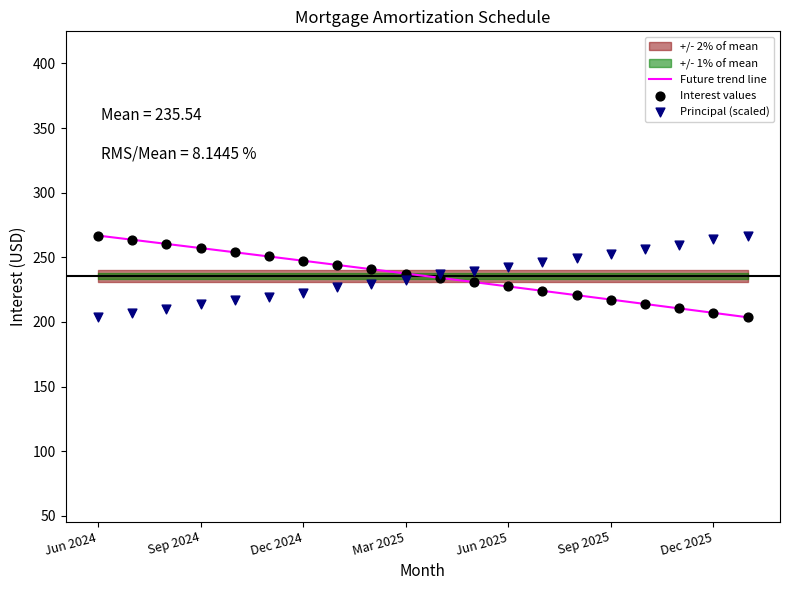

Which series contains the lowest Y value?

Future trend line